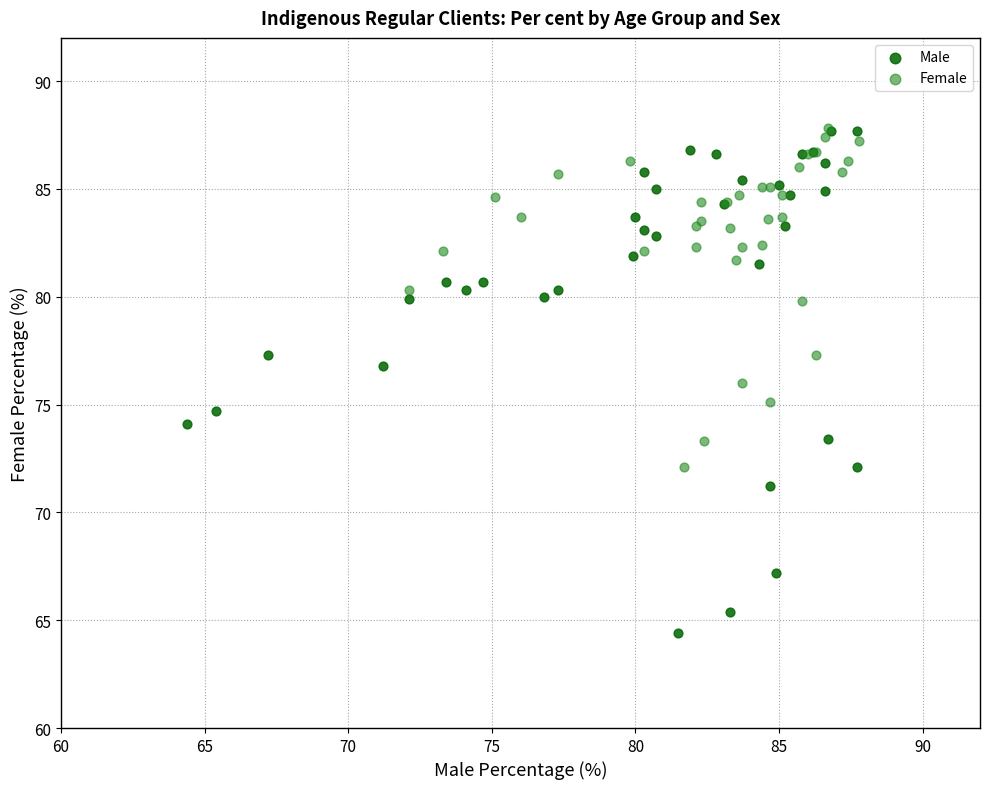

Which series has the largest Y range (max minus min)?

Male